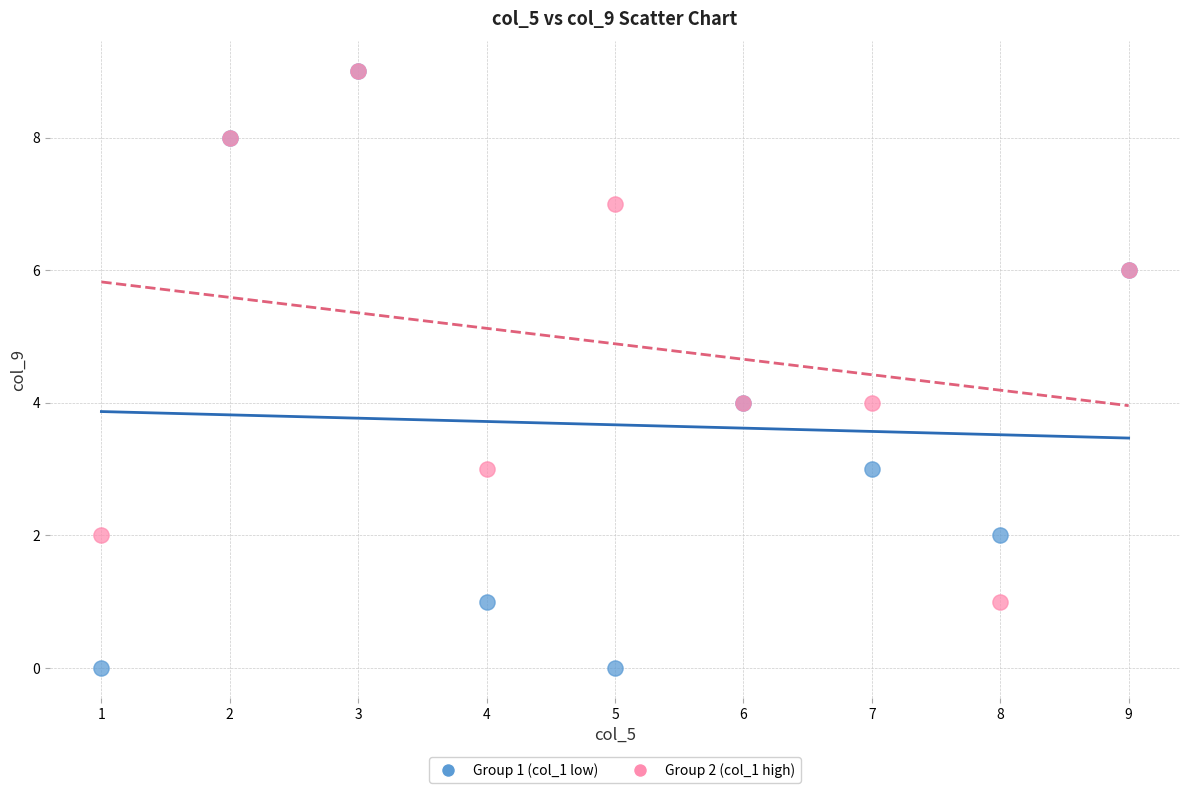

Which series has the largest Y range (max minus min)?

Group 1 (col_1 low)